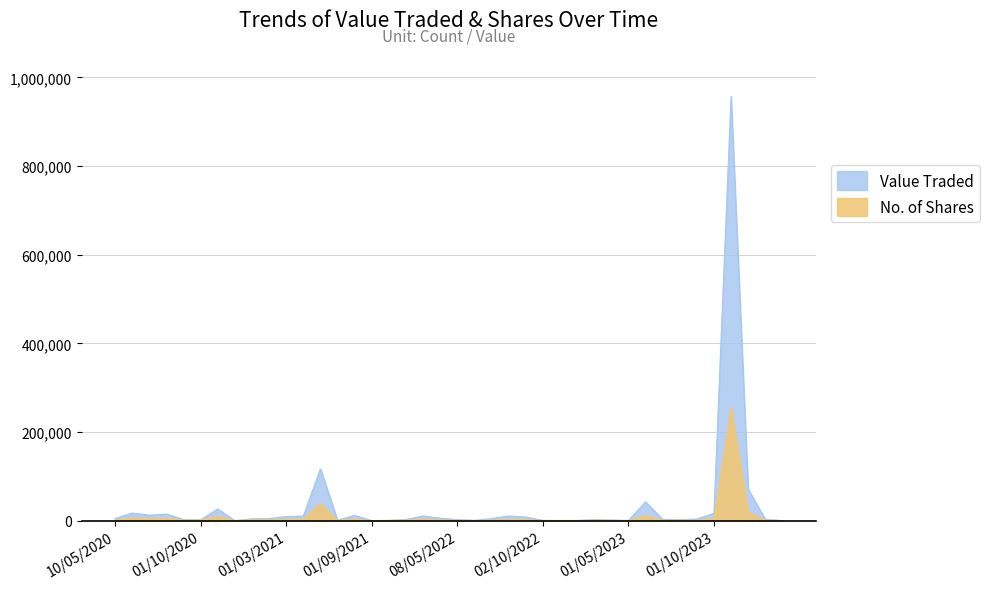

Which has a higher value, 01/09/2022 or 01/03/2022?

01/03/2022